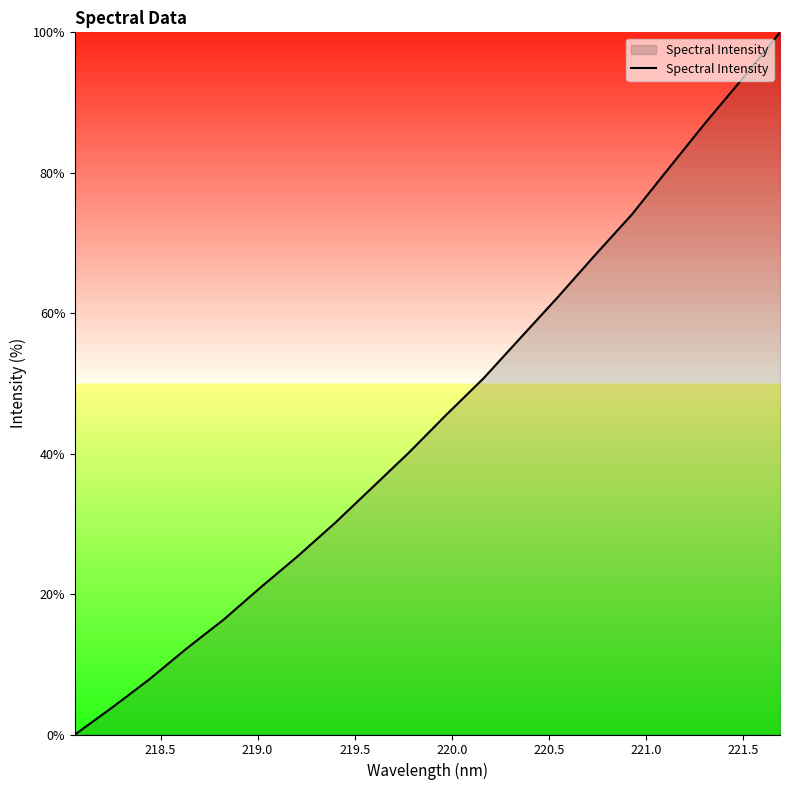

What is the maximum value shown in the chart?

100.0